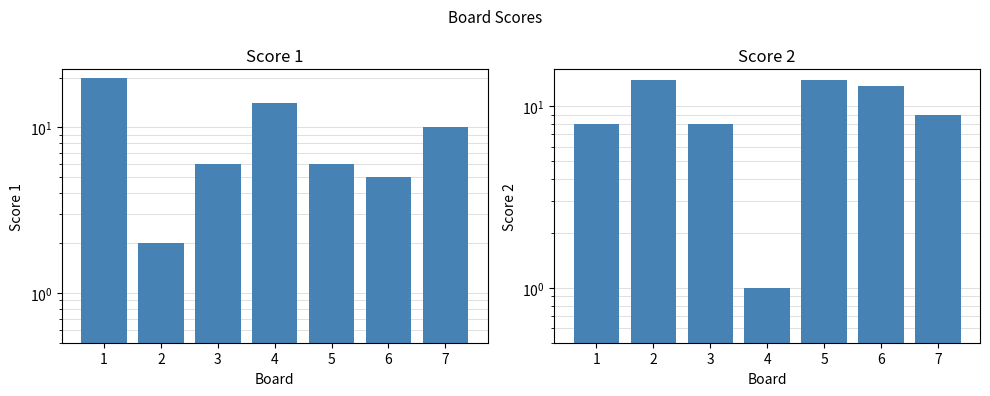

List the series in order of their overall mean, highest first.

Score 2, Score 1